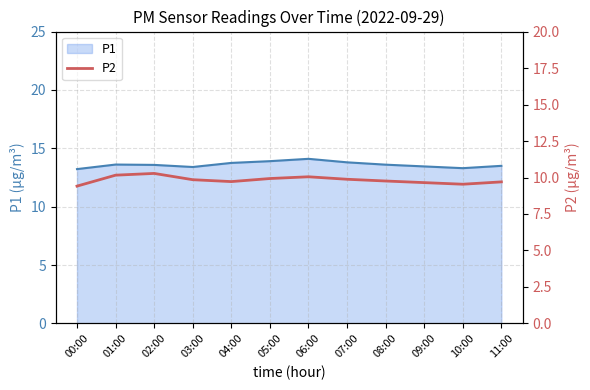

The P1 series shows 19.8 at 03:00. True or false?

False